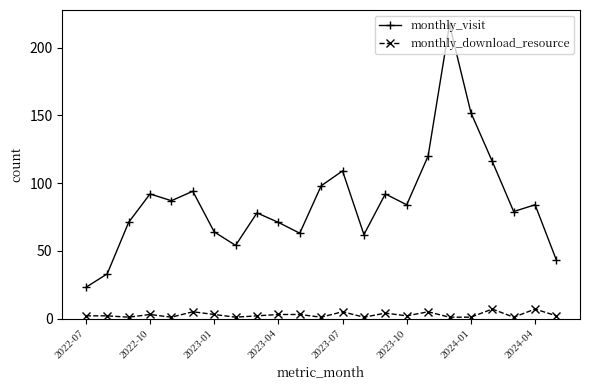

What is the value of the monthly_visit point at the 16th from the left?

84